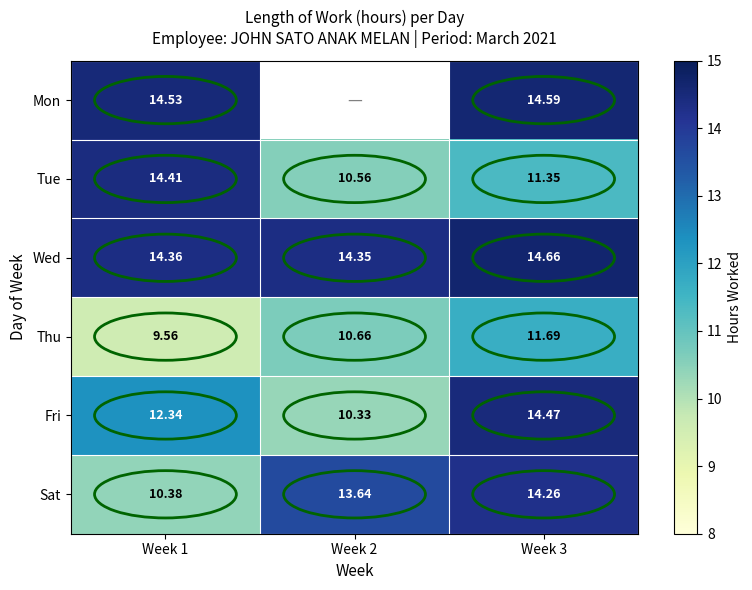

Count the number of categories in the chart.

3